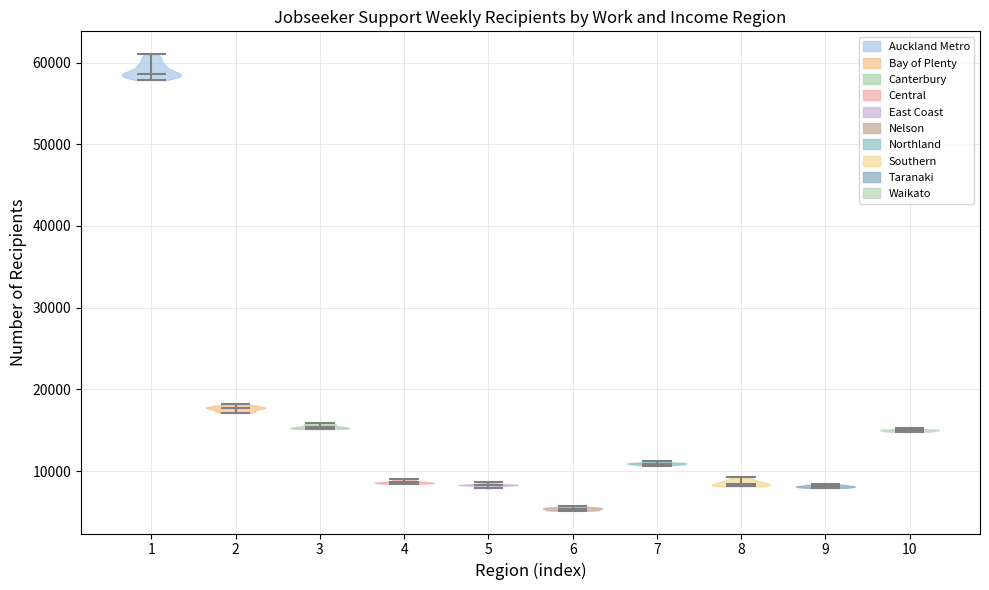

Which violin has the lowest median line?

6